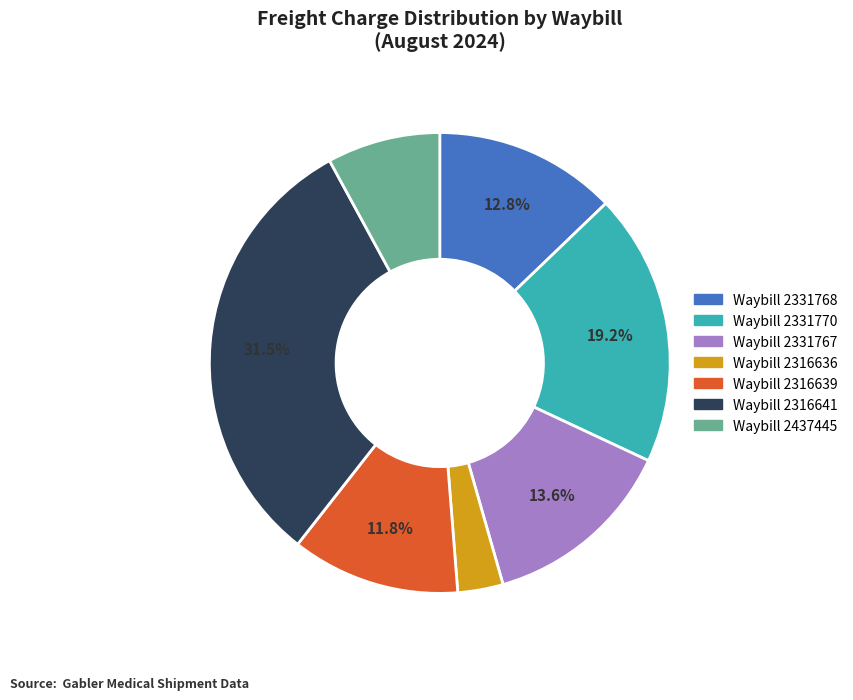

Is there any slice that represents more than half of the pie?

No